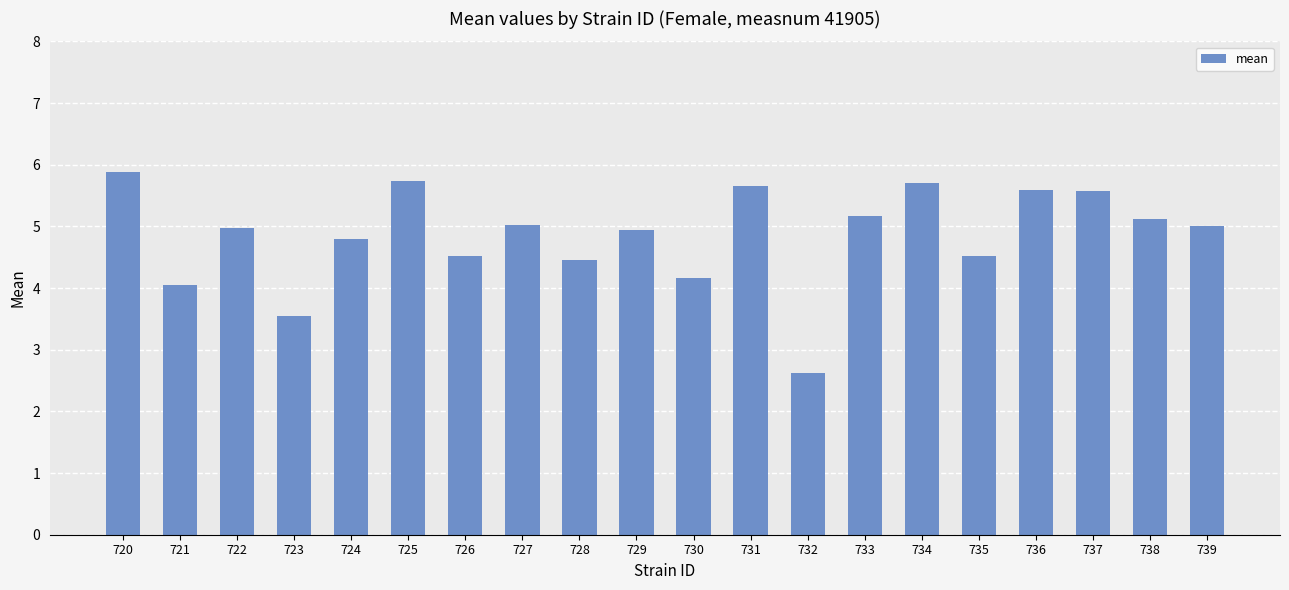

What is the difference between the second highest and minimum values?

3.1